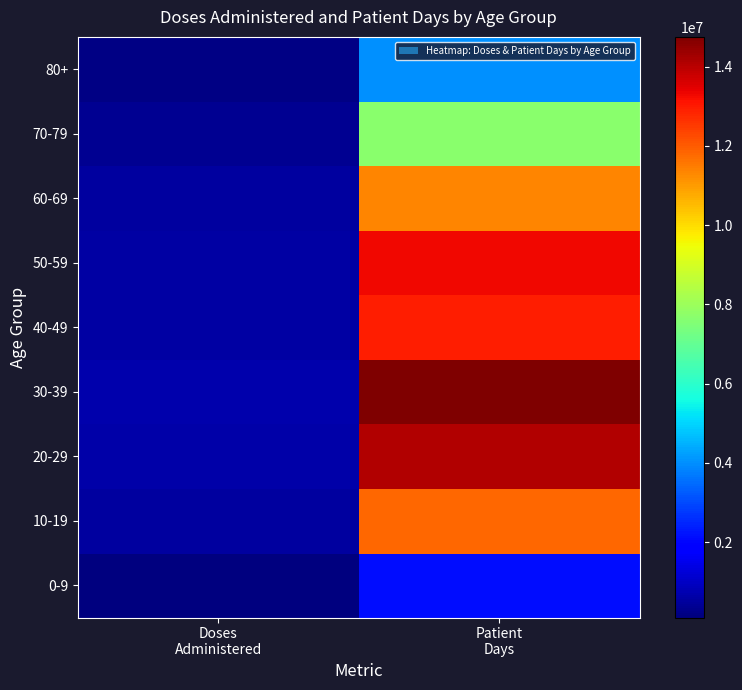

Which has a higher value, Patient
Days or Doses
Administered?

Patient
Days